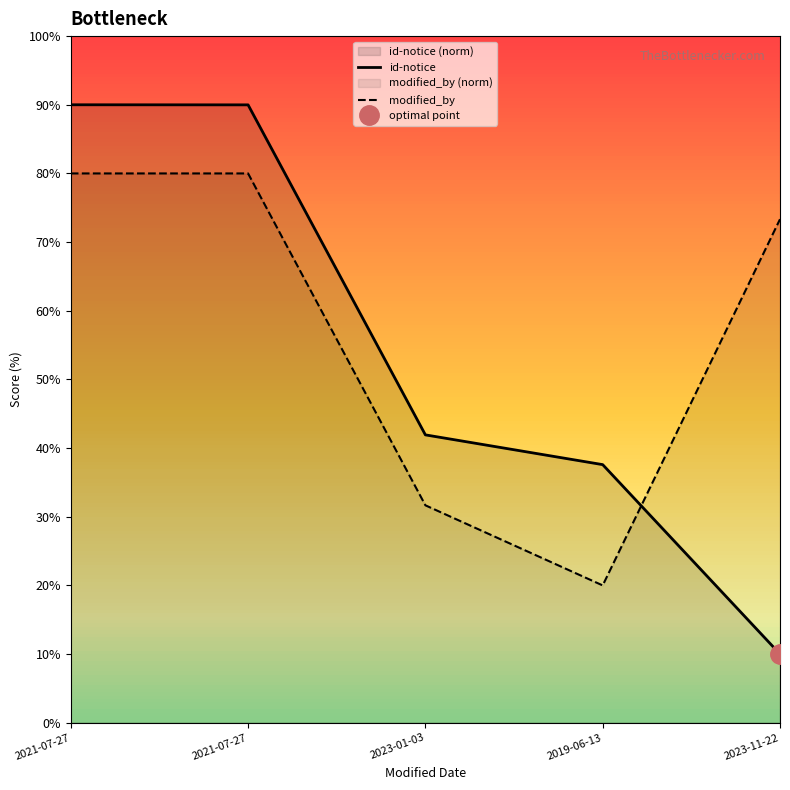

List the series in order of their overall mean, lowest first.

id-notice, modified_by